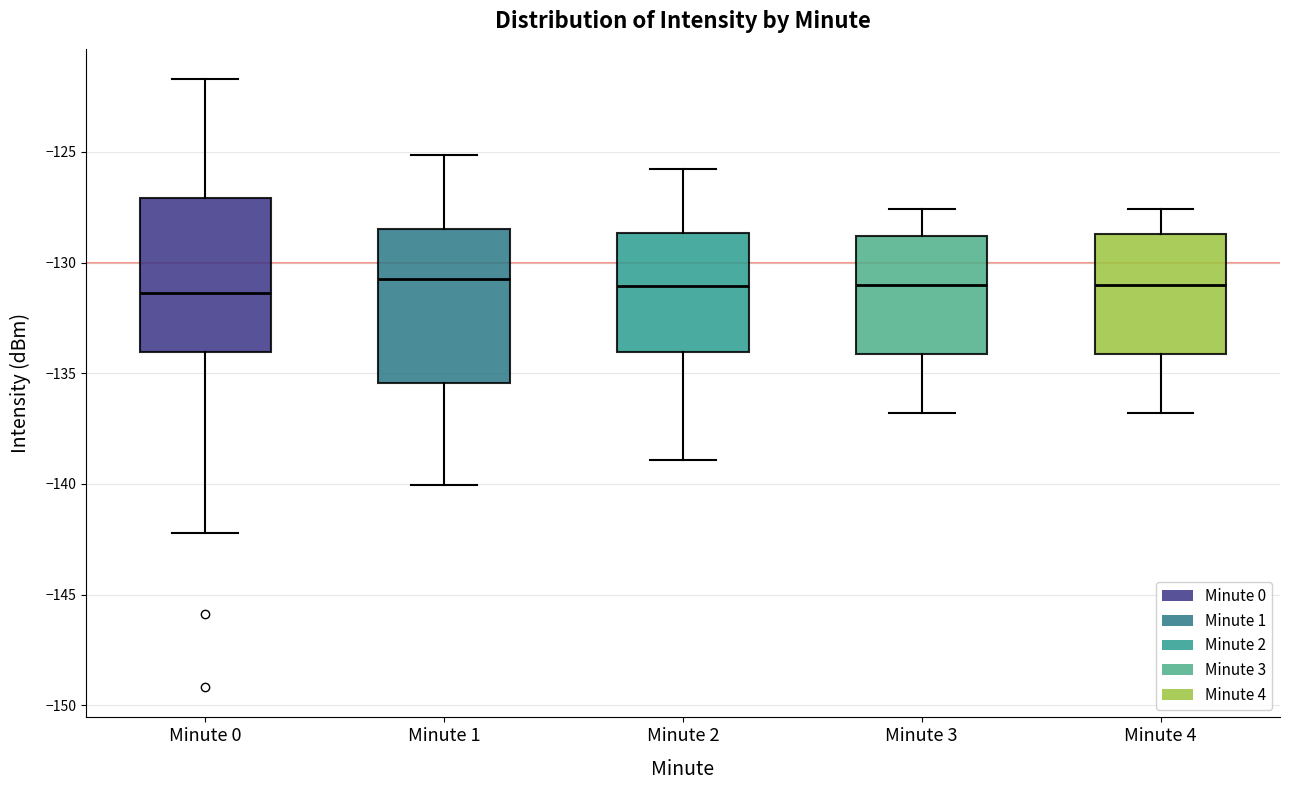

Where is the upper edge of the box for Minute 3 on the y-axis? The values are not printed on the chart, so give them approximately, as read against the axis.

-129.0